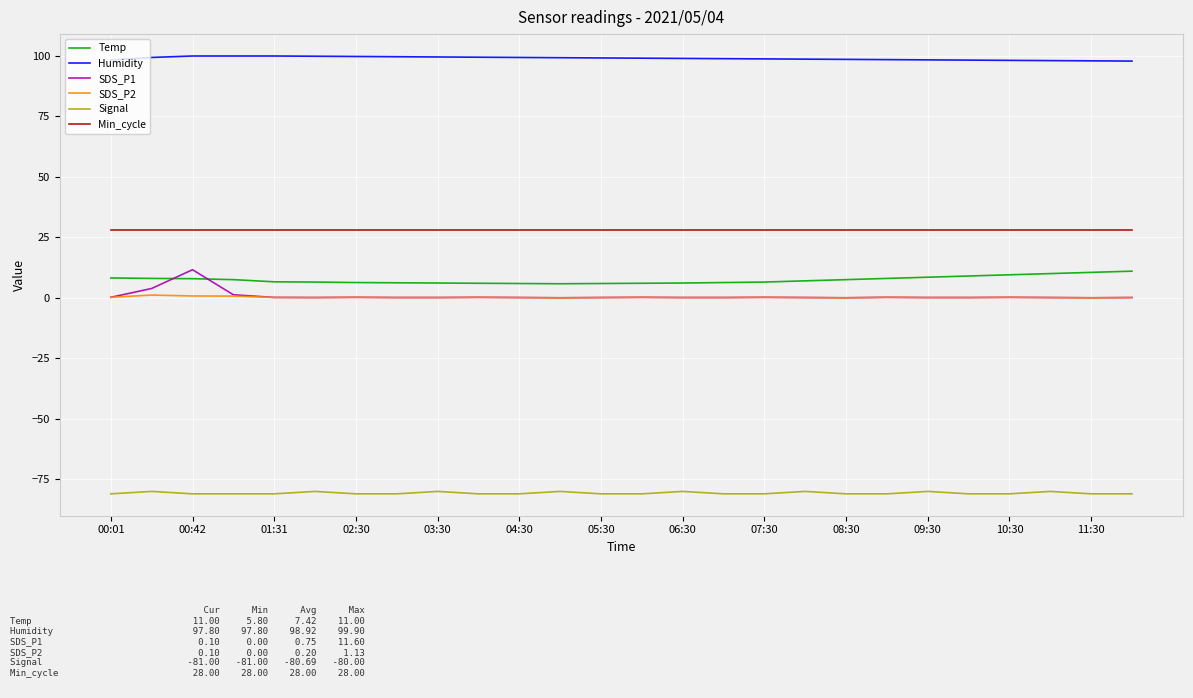

Which series has the largest total across all categories?

Humidity